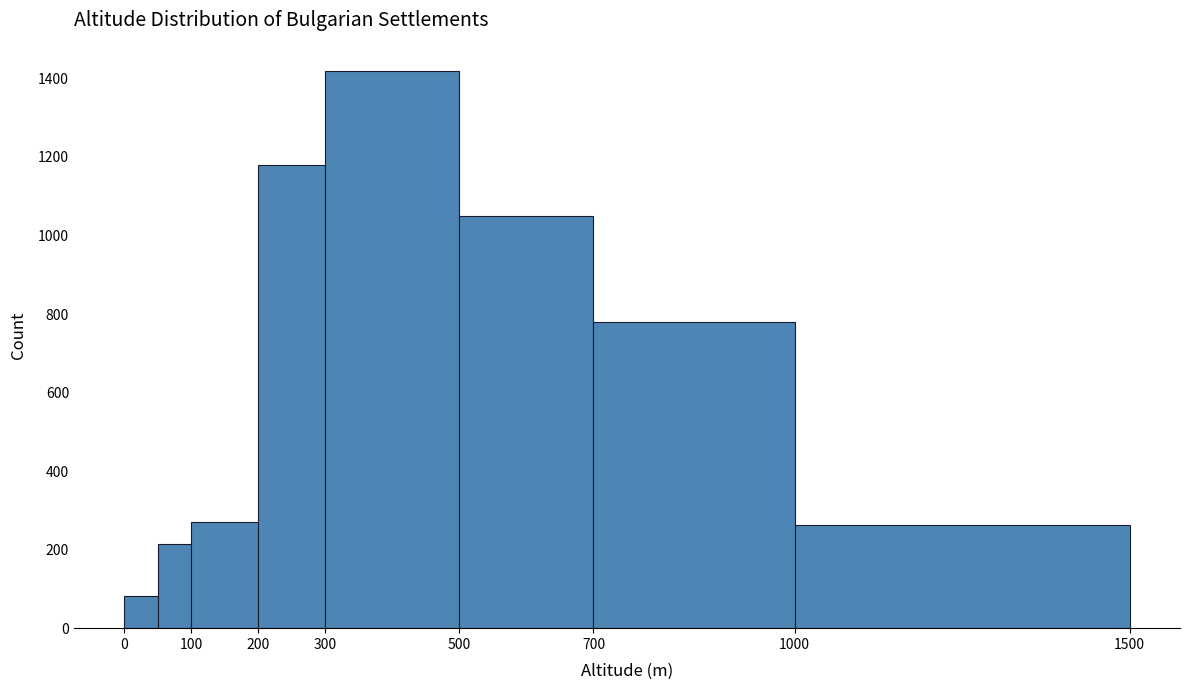

How tall is the bar that spans 200 to 300 on the x-axis? The values are not printed on the chart, so give them approximately, as read against the axis.

1180